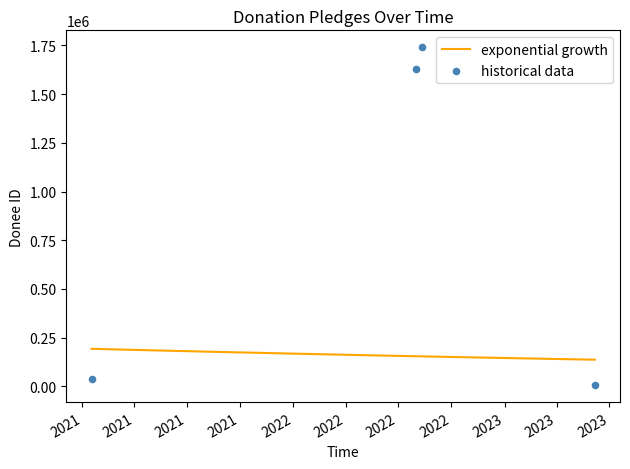

Between 2022-08-01 and 2021-01-17, which is larger?

2022-08-01